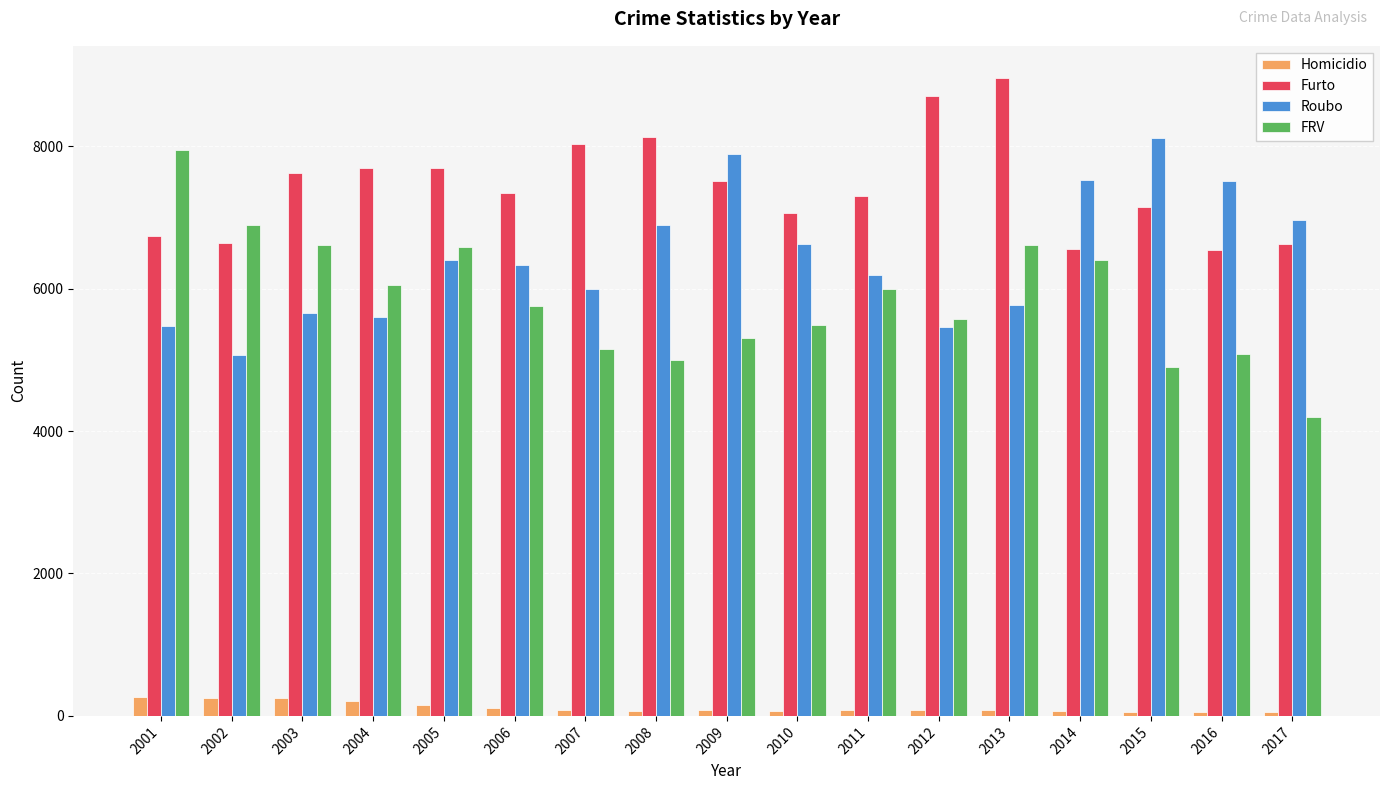

What is the total value across all series at 2003?

20151